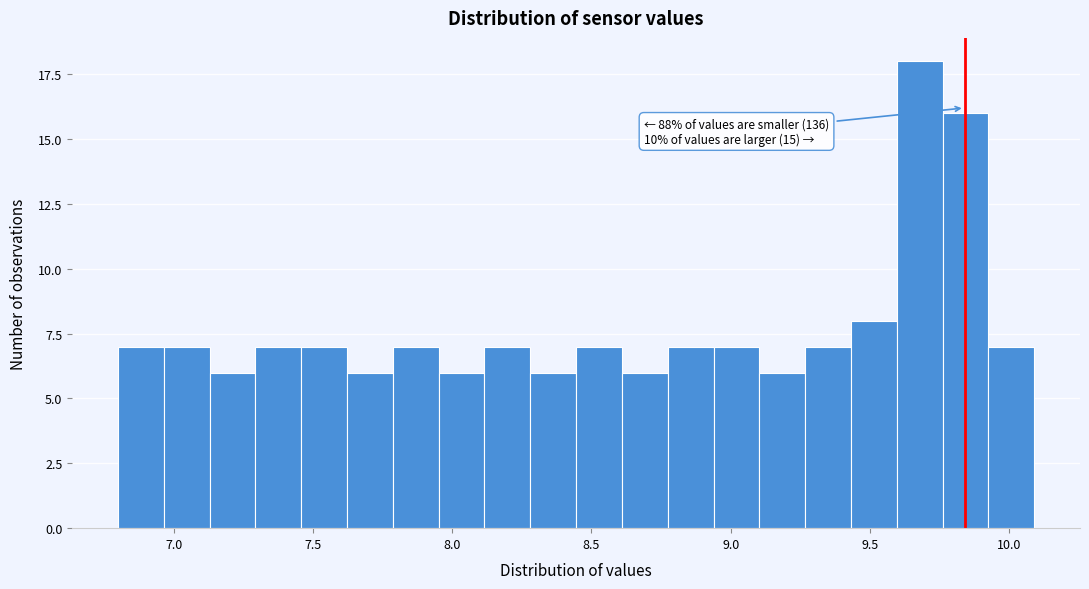

Read against the x-axis, roughly where is the centre of the tallest bar?

9.70